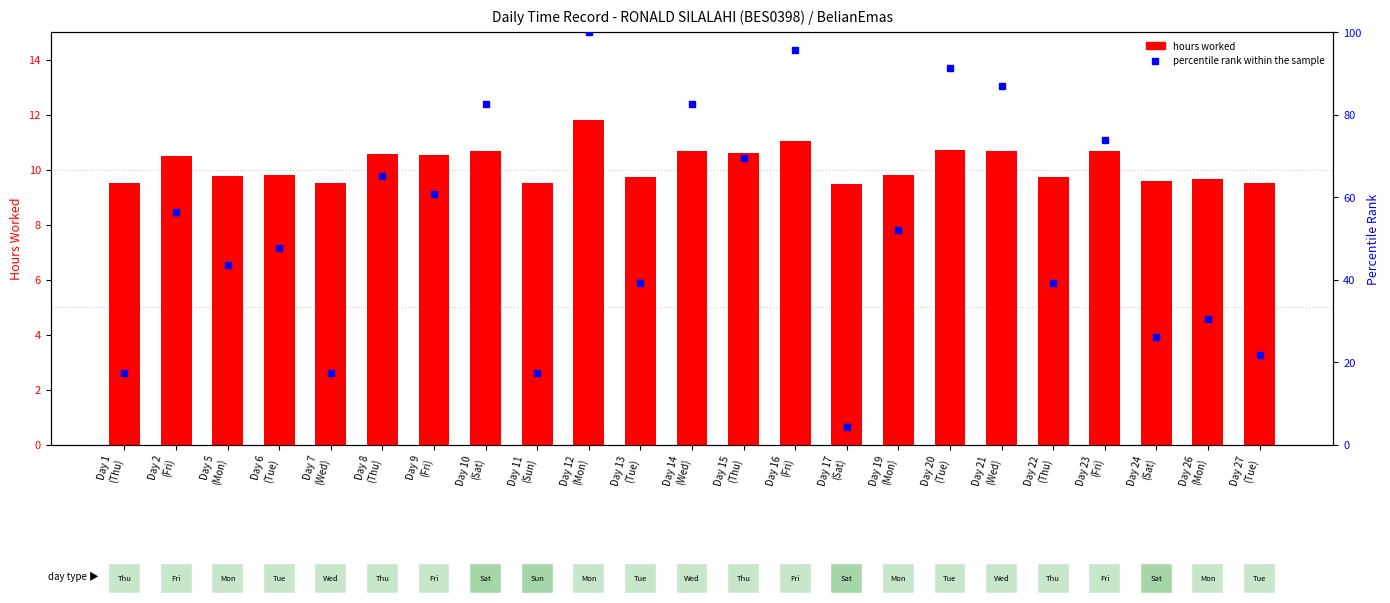

Between Day 23
(Fri) and Day 27
(Tue), which series saw the biggest shift?

percentile rank within the sample